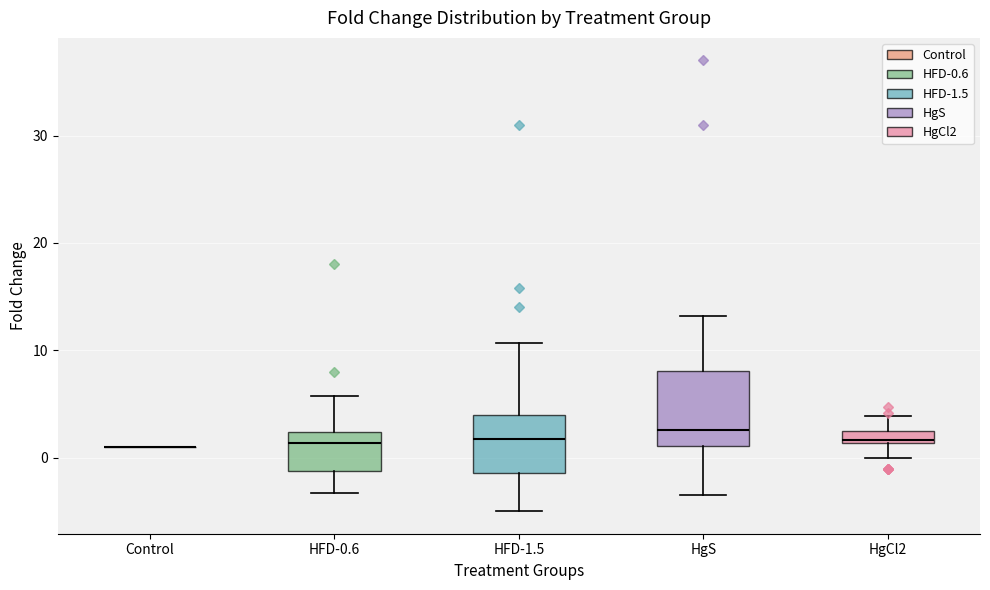

Which box is the tallest, from its lower edge to its upper edge?

HgS